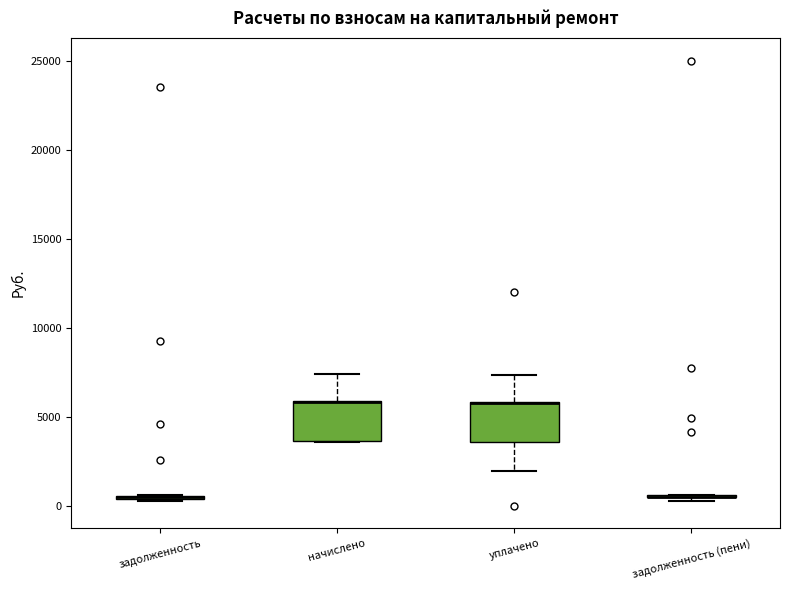

Reading left to right, transcribe this box plot: for each box, give where its median line is, the range the box spans, and where its two whiskers end, as read against the y-axis. The values are not printed on the chart, so give them approximately, as read against the axis.

задолженность: box collapsed to a line at 500, whiskers 500 to 500
начислено: median 6000 (drawn on the box's upper edge), box 3500 to 6000, whiskers 3500 to 7500
уплачено: median 6000 (drawn on the box's upper edge), box 3500 to 6000, whiskers 2000 to 7500
задолженность (пени): box collapsed to a line at 500, whiskers 500 to 500